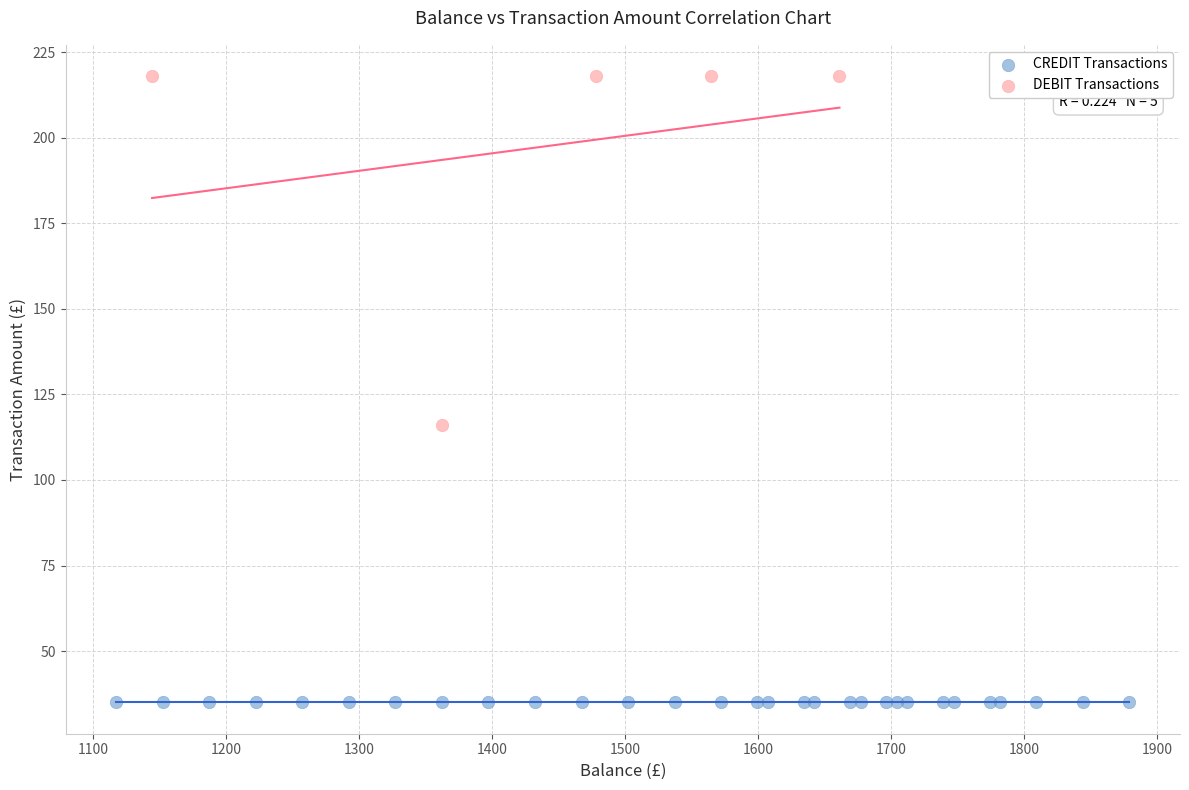

Which series reaches the maximum Y coordinate?

DEBIT Transactions